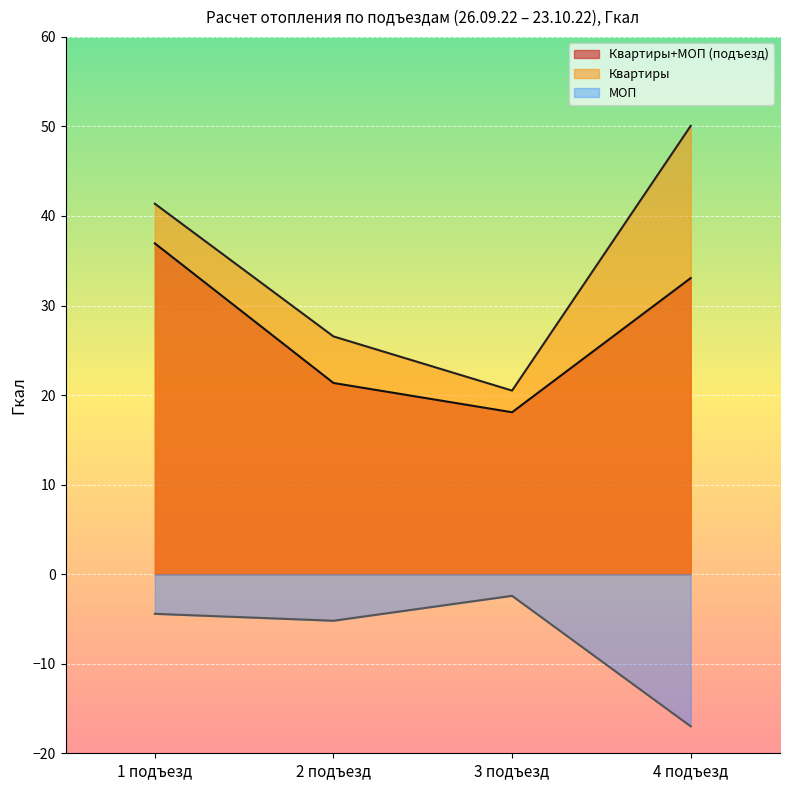

What is the total value across all series at 4 подъезд?

66.1